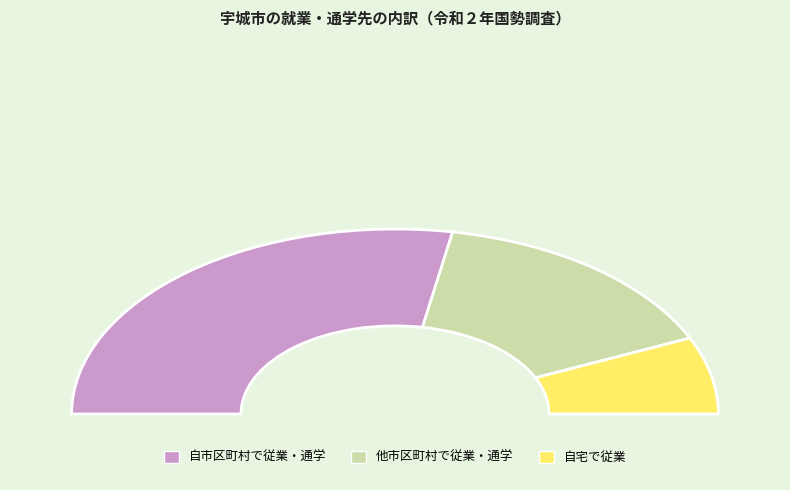

Which slice is the smallest?

自宅で従業